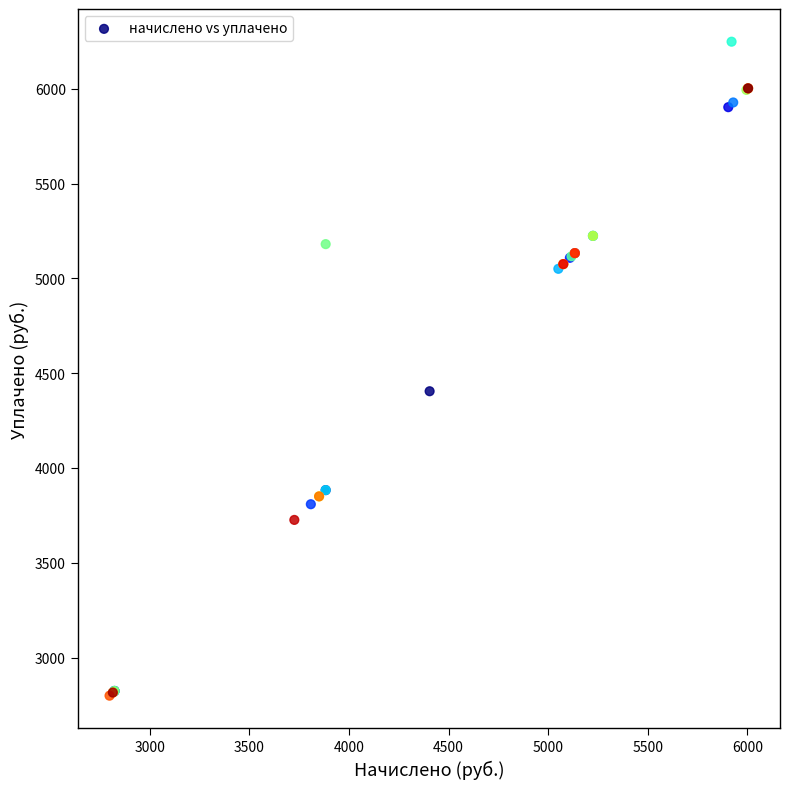

What Y value in the scatter plot is closest to 4523?

4405.0